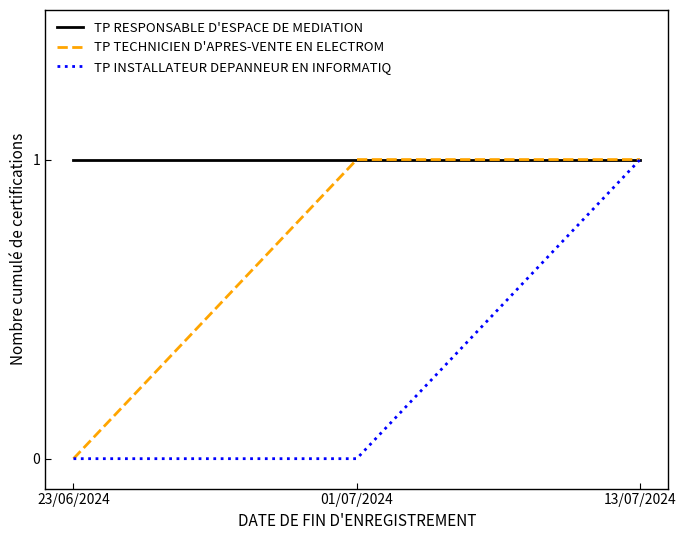

What are all the series names shown in the legend?

TP RESPONSABLE D'ESPACE DE MEDIATION, TP TECHNICIEN D'APRES-VENTE EN ELECTROM, TP INSTALLATEUR DEPANNEUR EN INFORMATIQ